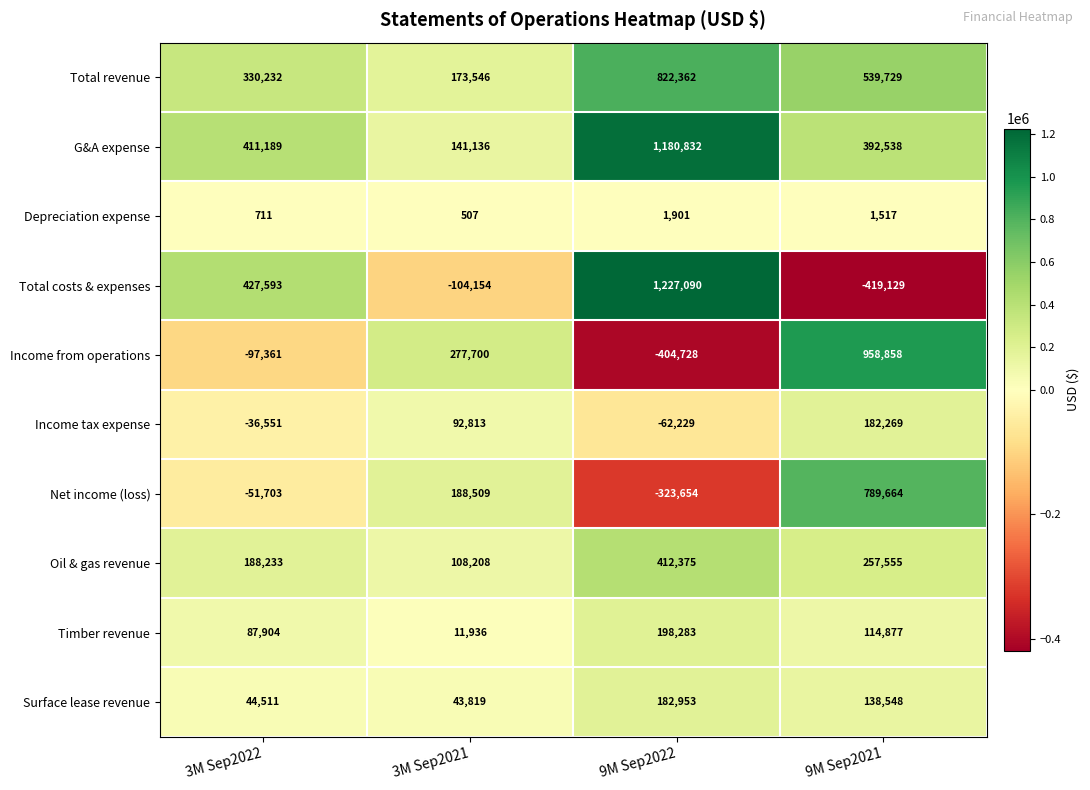

What is the minimum value shown in the chart?

-419129